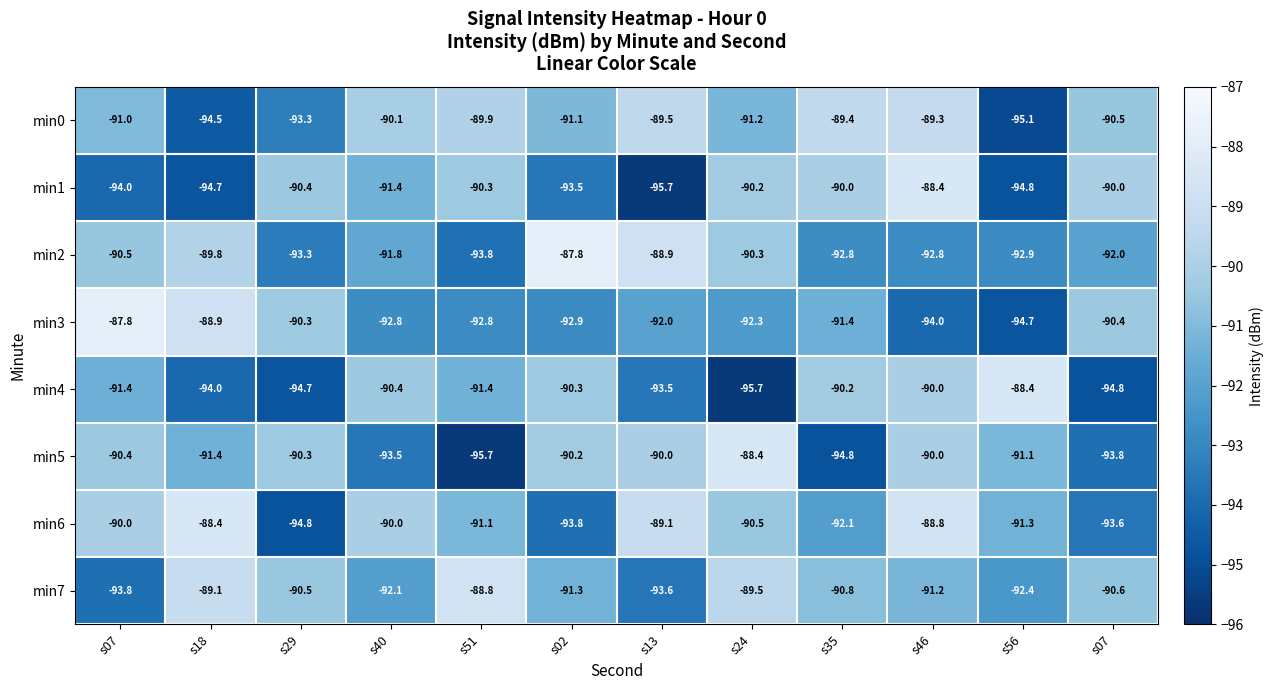

How many data points in min7 are above -90?

3